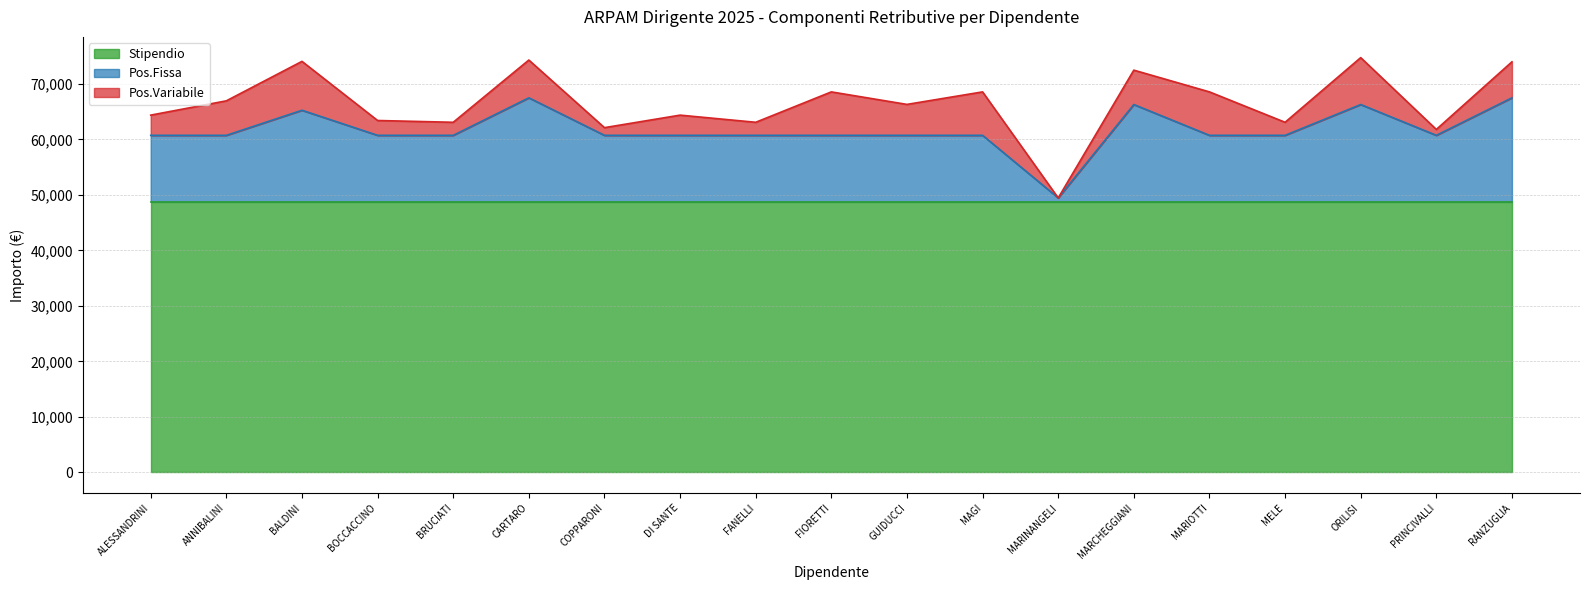

What position from the left is ALESSANDRINI?

1